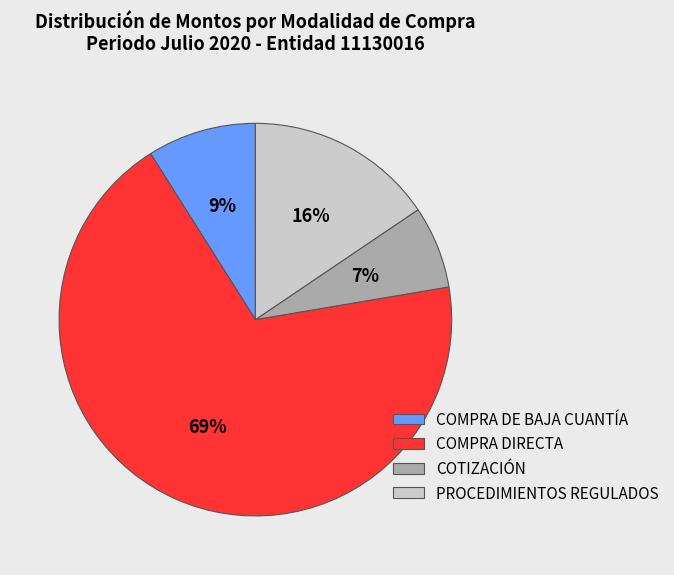

To the nearest percent, what percentage of the pie is COMPRA DE BAJA CUANTÍA?

9%